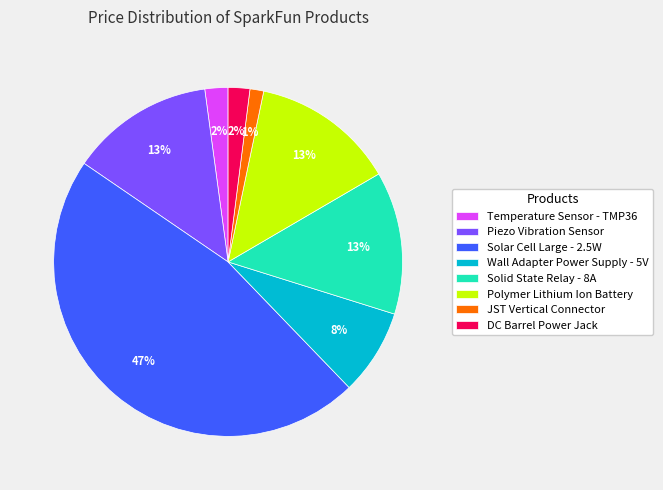

How many segments does this pie chart have?

8